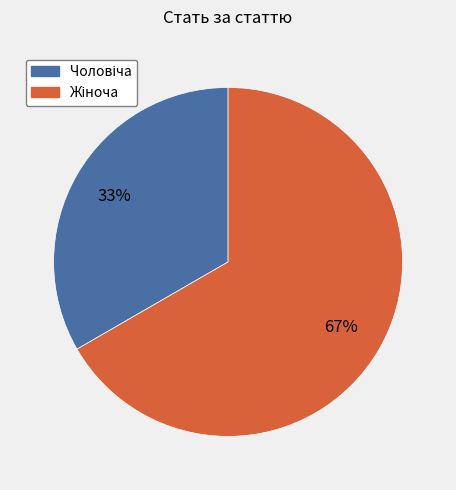

Count the number of slices in the pie.

2